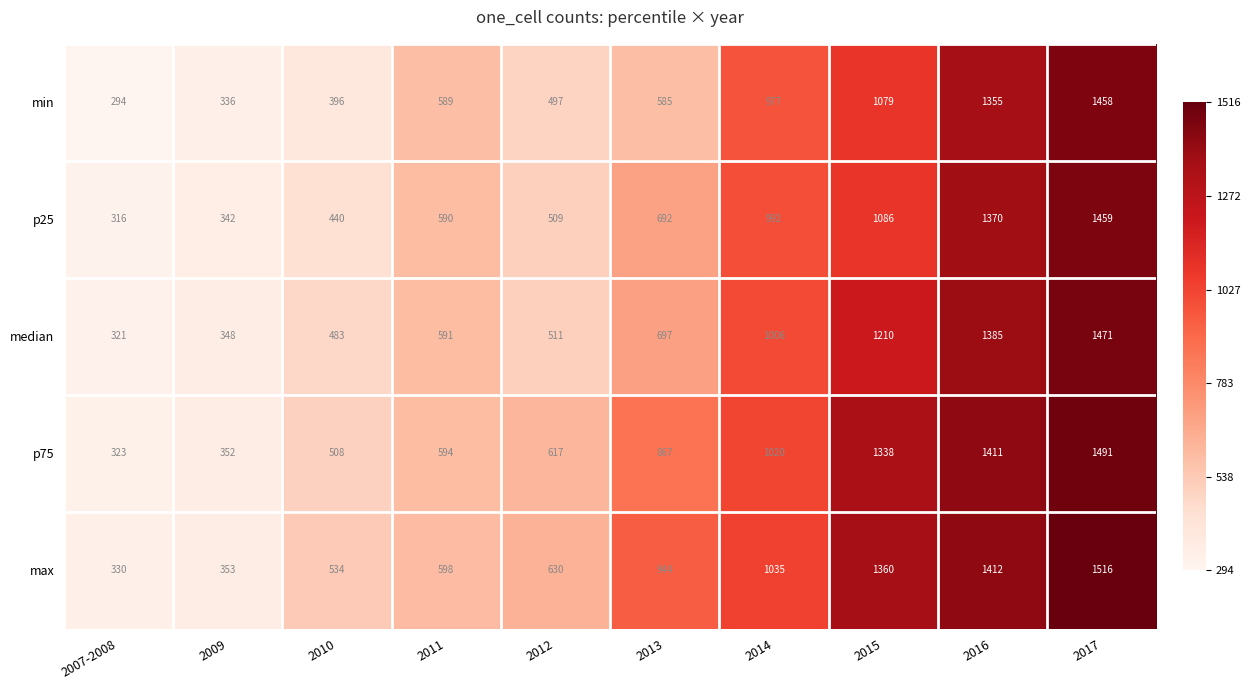

Between 2010 and 2017, which series saw the biggest shift?

min